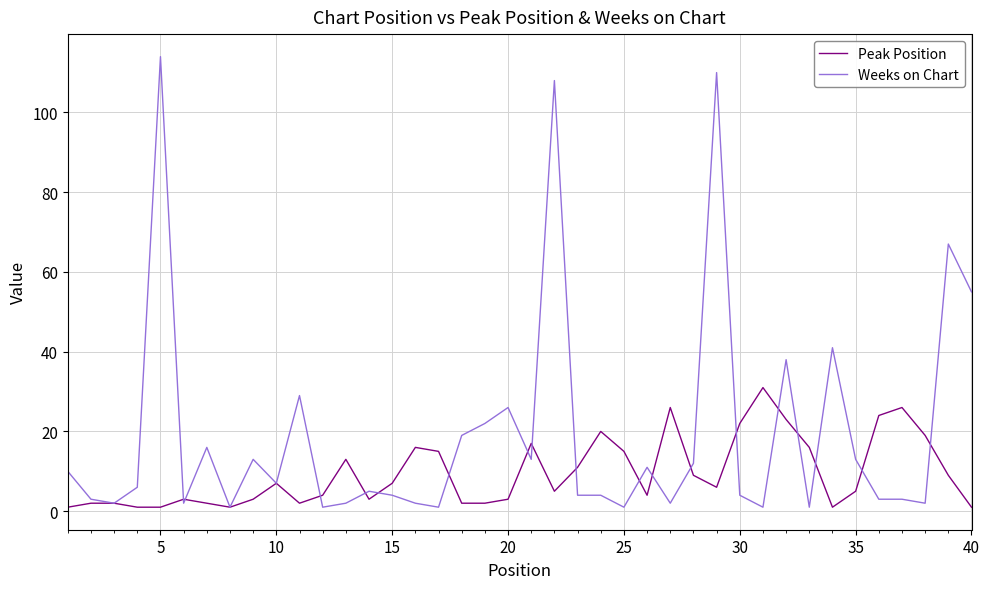

Which series has the widest spread of values?

Weeks on Chart